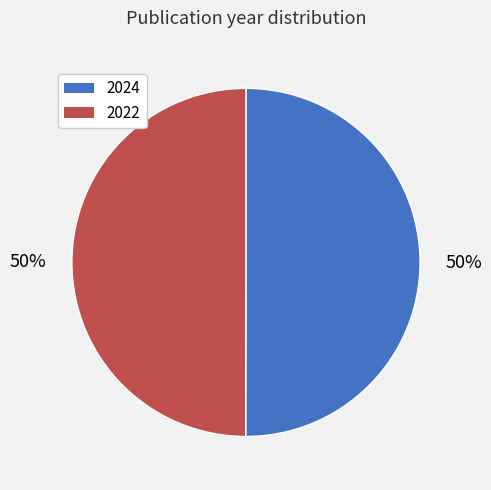

Count the number of slices in the pie.

2